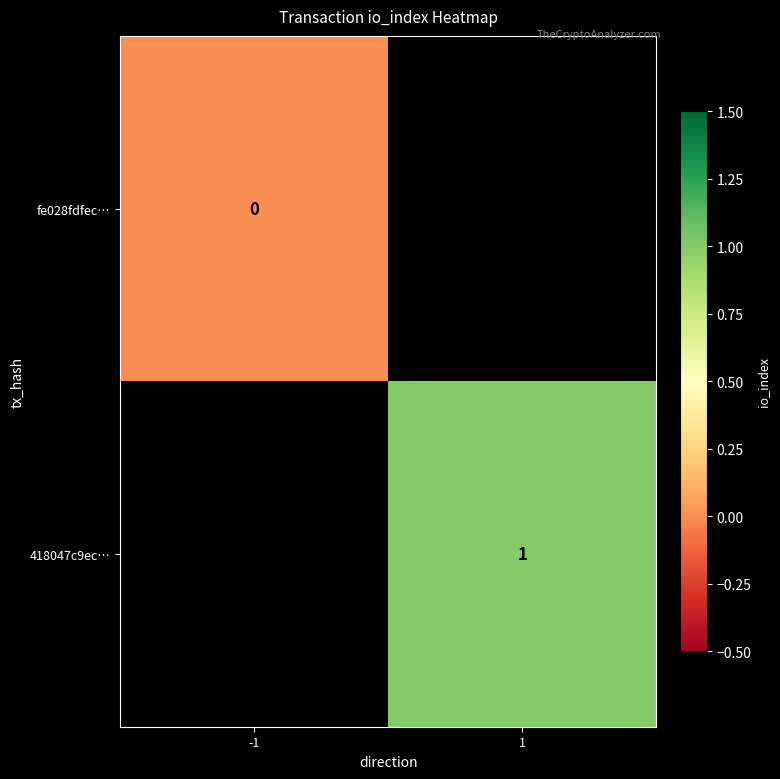

Is the value of 418047c9ec… at 1 greater than the value of fe028fdfec… at -1?

Yes